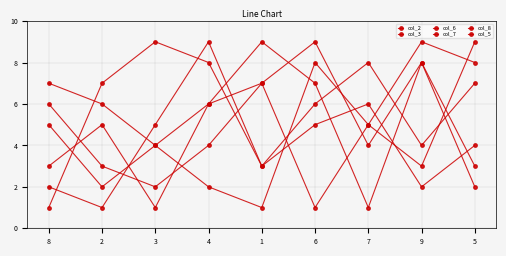

Reading right to left, what are all the values shown in this chart?

col_2: 3	8	1	7	9	6	4	2	5
col_3: 4	2	6	5	3	8	9	7	1
col_6: 2	8	4	9	7	6	1	5	3
col_7: 8	9	5	1	7	4	2	3	6
col_8: 7	4	8	6	3	9	5	1	2
col_5: 9	3	5	8	1	2	4	6	7